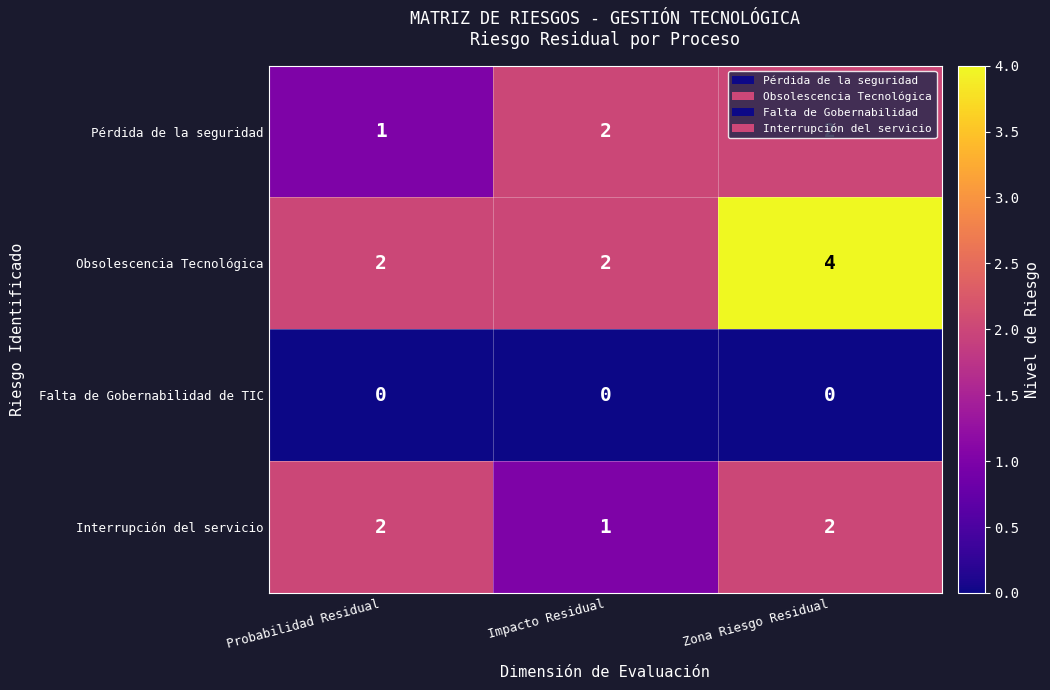

Count the number of data series in this chart.

4